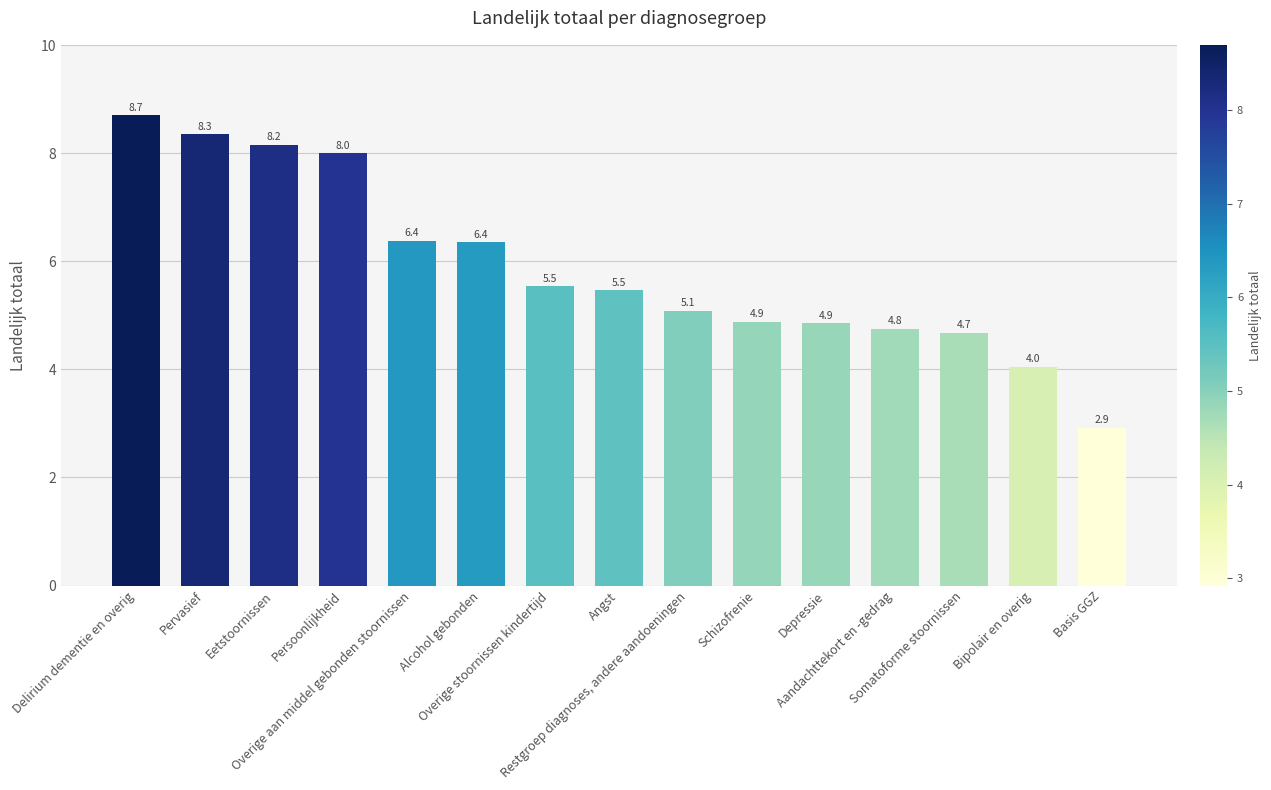

Reading right to left, what are all the values shown in this chart?

Basis GGZ=2.9	Bipolair en overig=4.0	Somatoforme stoornissen=4.7	Aandachttekort en -gedrag=4.8	Depressie=4.9	Schizofrenie=4.9	Restgroep diagnoses, andere aandoeningen=5.1	Angst=5.5	Overige stoornissen kindertijd=5.5	Alcohol gebonden=6.4	Overige aan middel gebonden stoornissen=6.4	Persoonlijkheid=8.0	Eetstoornissen=8.2	Pervasief=8.3	Delirium dementie en overig=8.7